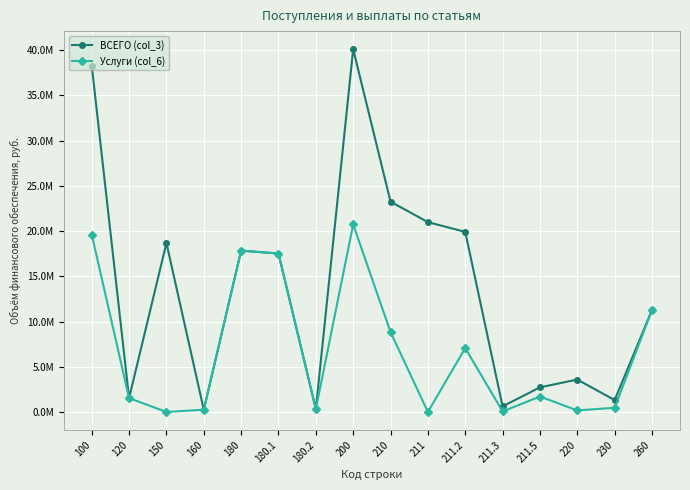

Does the chart display data point markers on the line(s)?

Yes